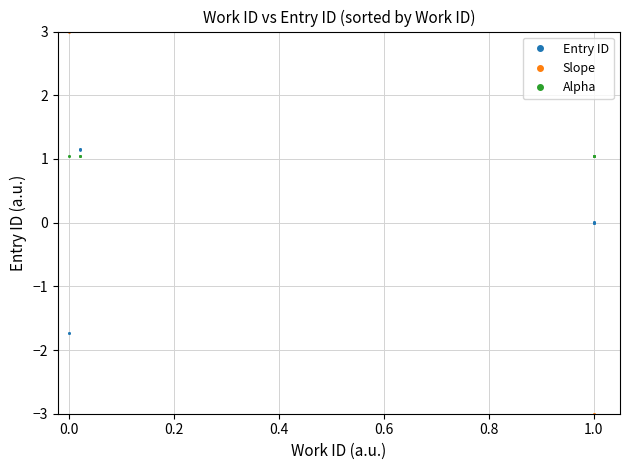

Does the chart display data point markers on the line(s)?

No